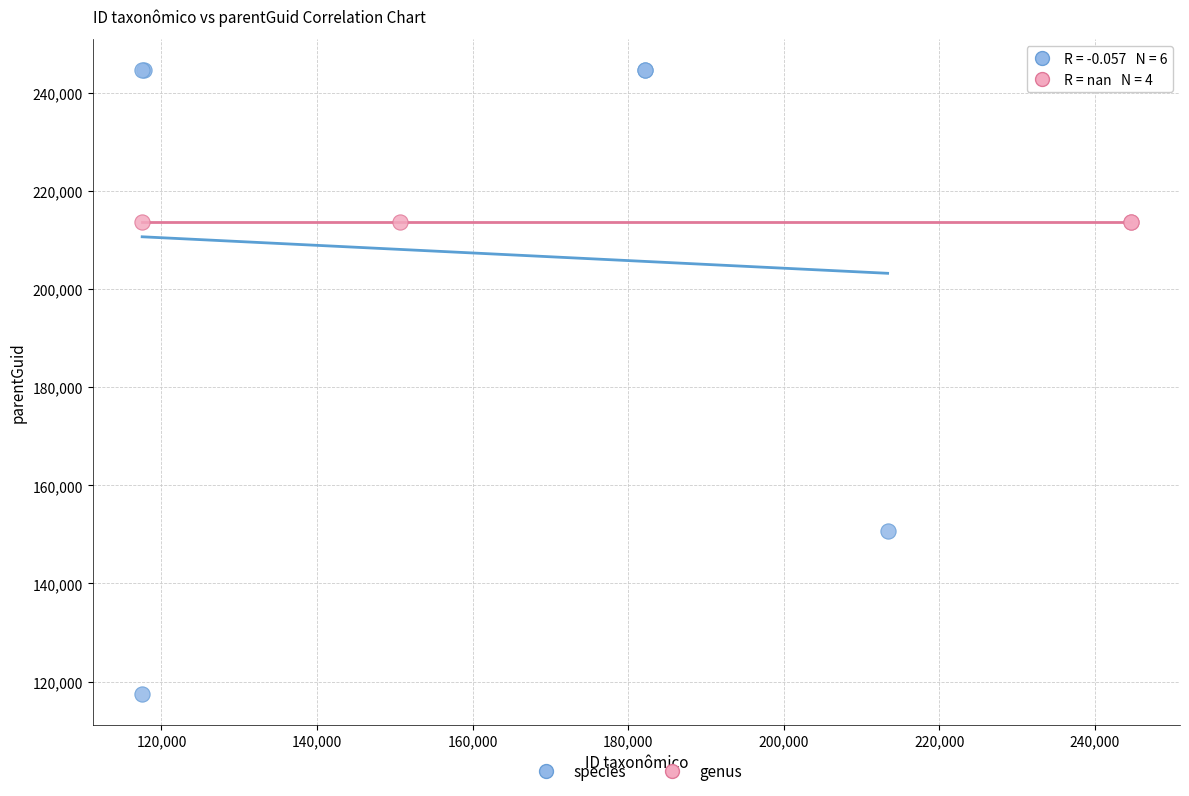

Which series reaches the minimum Y coordinate?

species